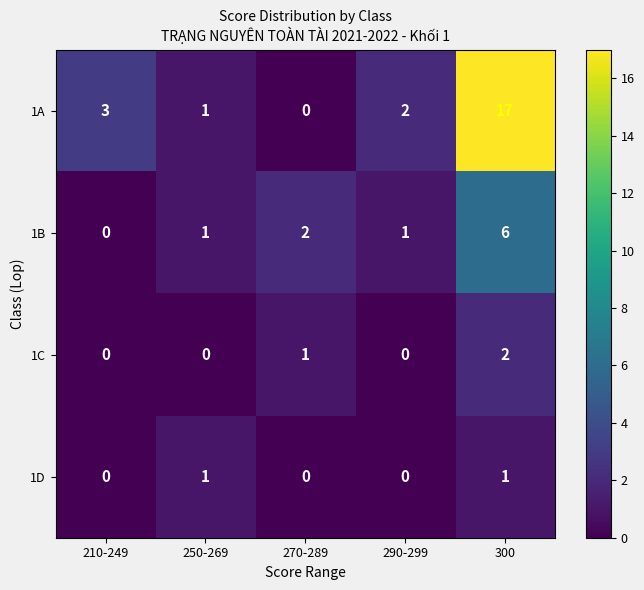

Which series has the largest total across all categories?

1A